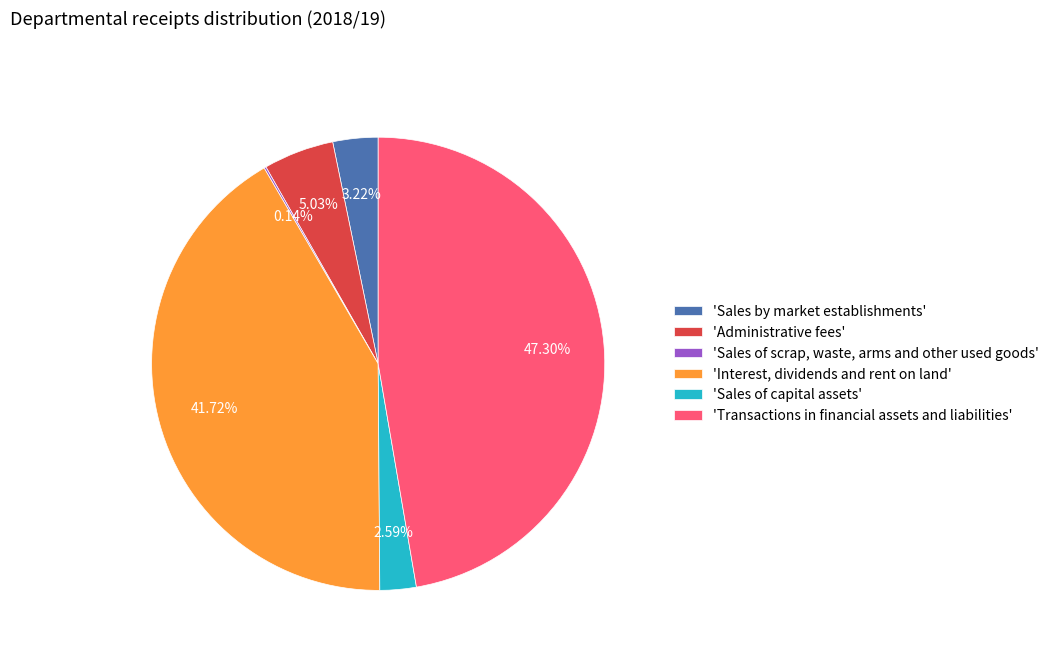

Is there a majority slice in this chart?

No